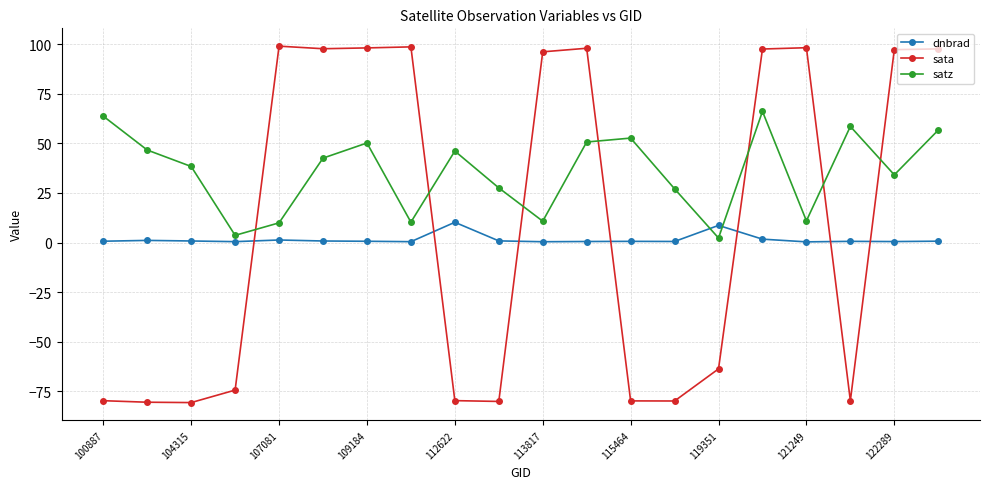

How many data points in sata are above 96?

10